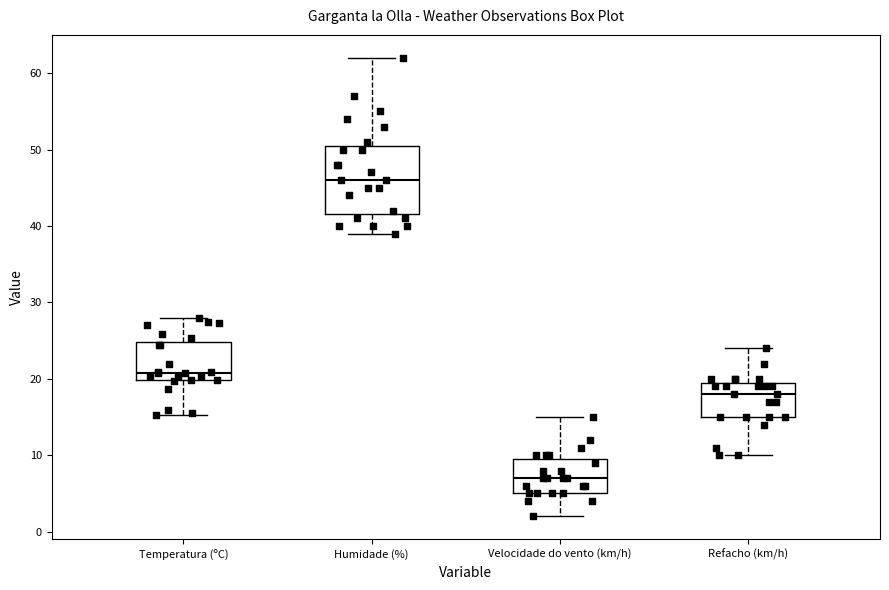

Reading left to right, read every box against the y-axis: the position of its median line, the range the box covers, and the ends of its whiskers. The values are not printed on the chart, so give them approximately, as read against the axis.

Temperatura (ºC): median 21, box 20 to 25, whiskers 15 to 28
Humidade (%): median 46, box 42 to 51, whiskers 39 to 62
Velocidade do vento (km/h): median 7, box 5 to 10, whiskers 2 to 15
Refacho (km/h): median 18, box 15 to 20, whiskers 10 to 24